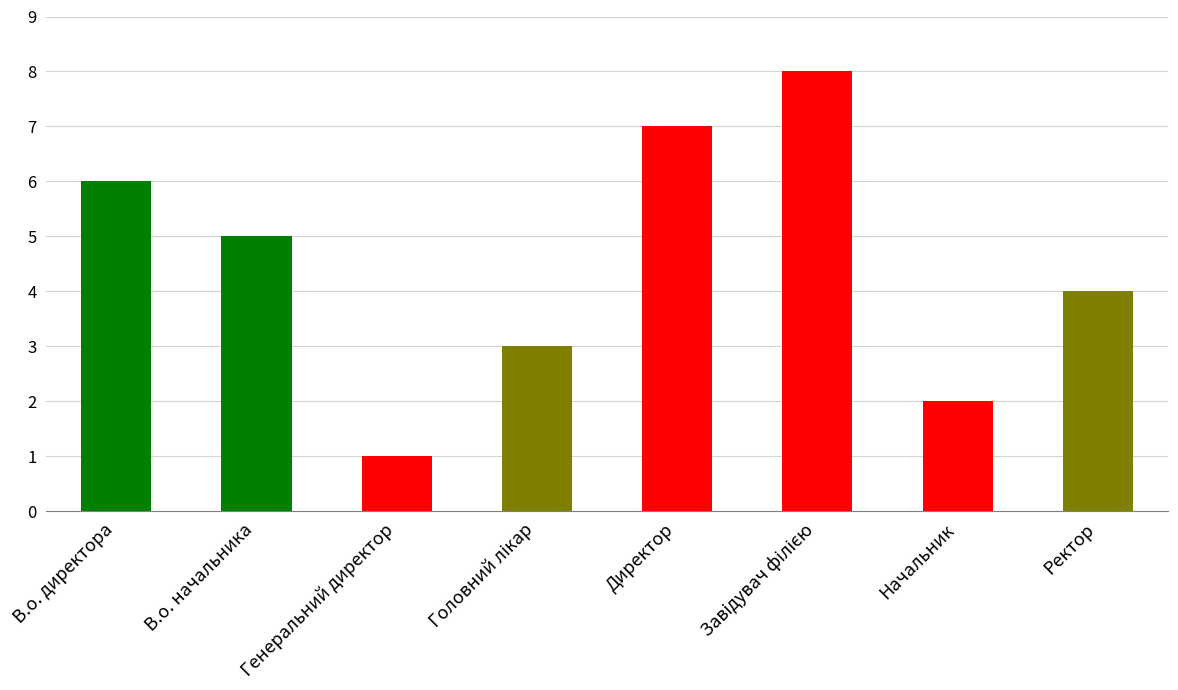

True or false: the data shows 7 at Директор.

True